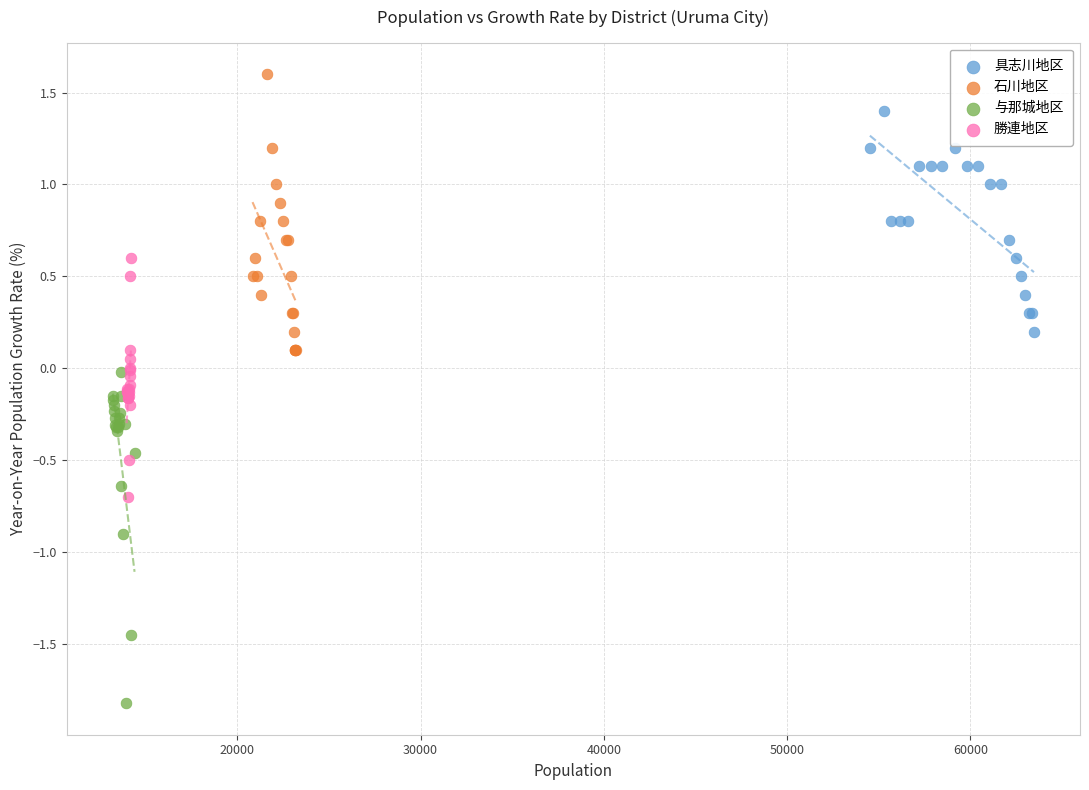

Which series contains the highest Y value?

石川地区